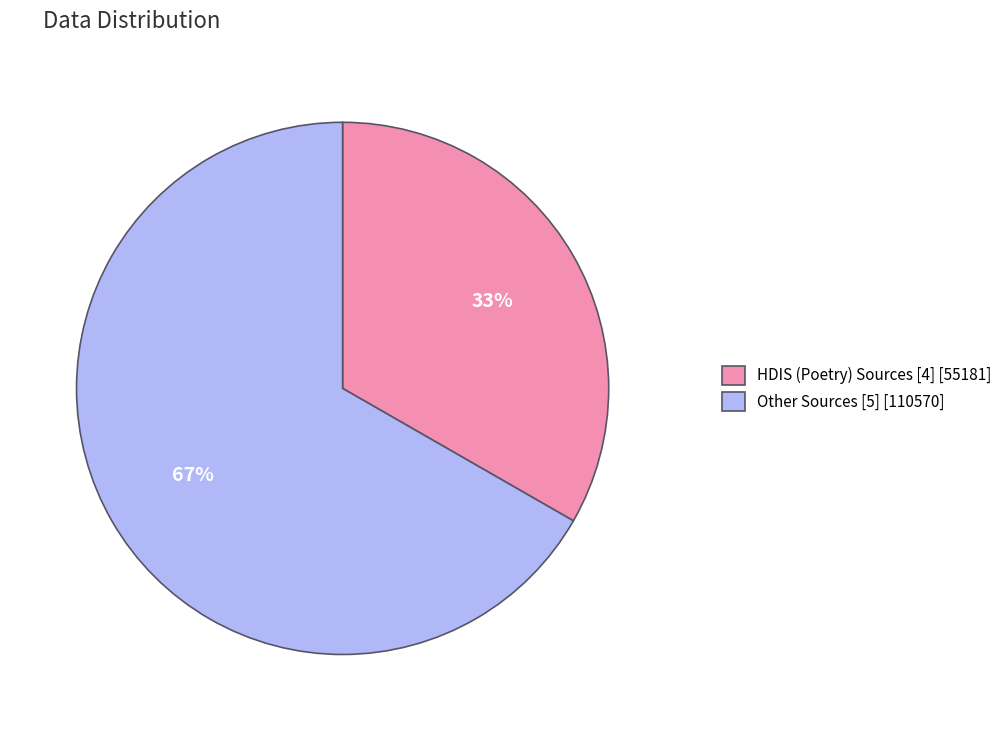

How many slices are in this pie chart?

2